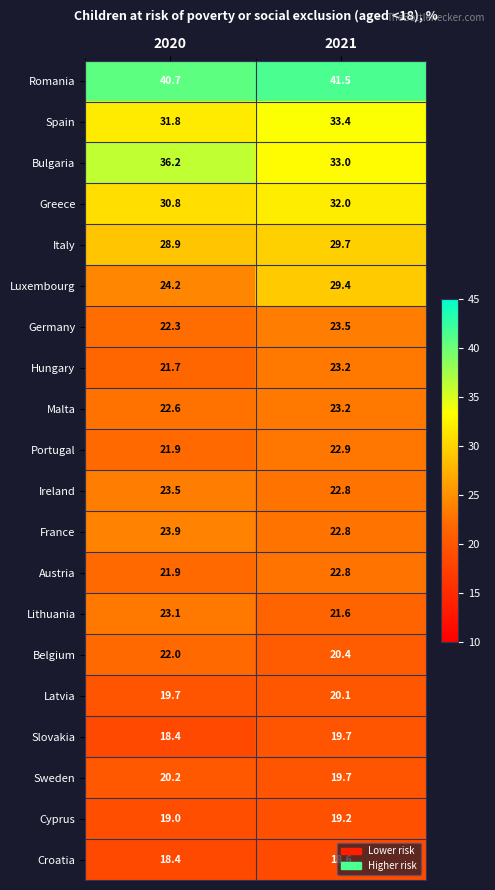

Rank the categories by Spain value from lowest to highest.

2020, 2021